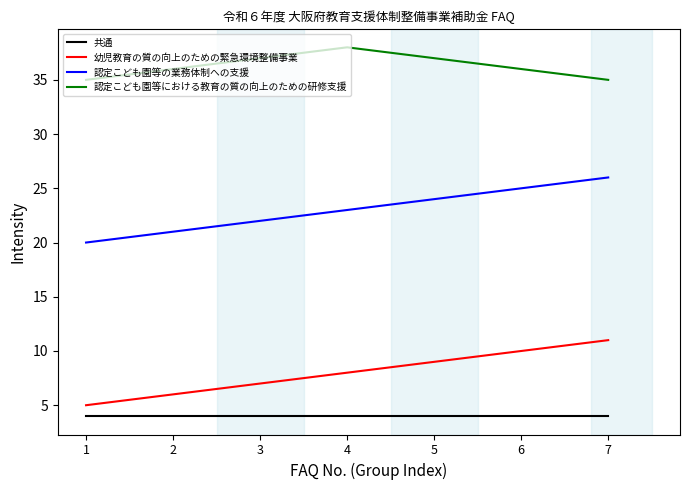

Reading left to right, list all the values displayed in this chart.

共通: 4	4	4	4	4	4	4
幼児教育の質の向上のための緊急環境整備事業: 5	6	7	8	9	10	11
認定こども園等の業務体制への支援: 20	21	22	23	24	25	26
認定こども園等における教育の質の向上のための研修支援: 35	36	37	38	37	36	35